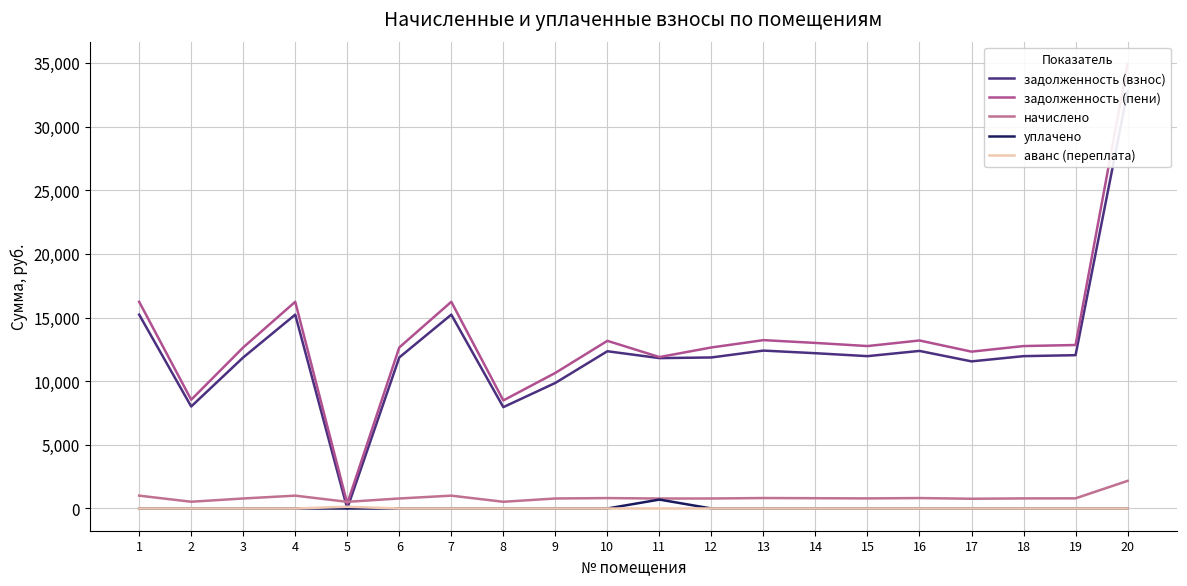

What are all the series names shown in the legend?

задолженность (взнос), задолженность (пени), начислено, уплачено, аванс (переплата)